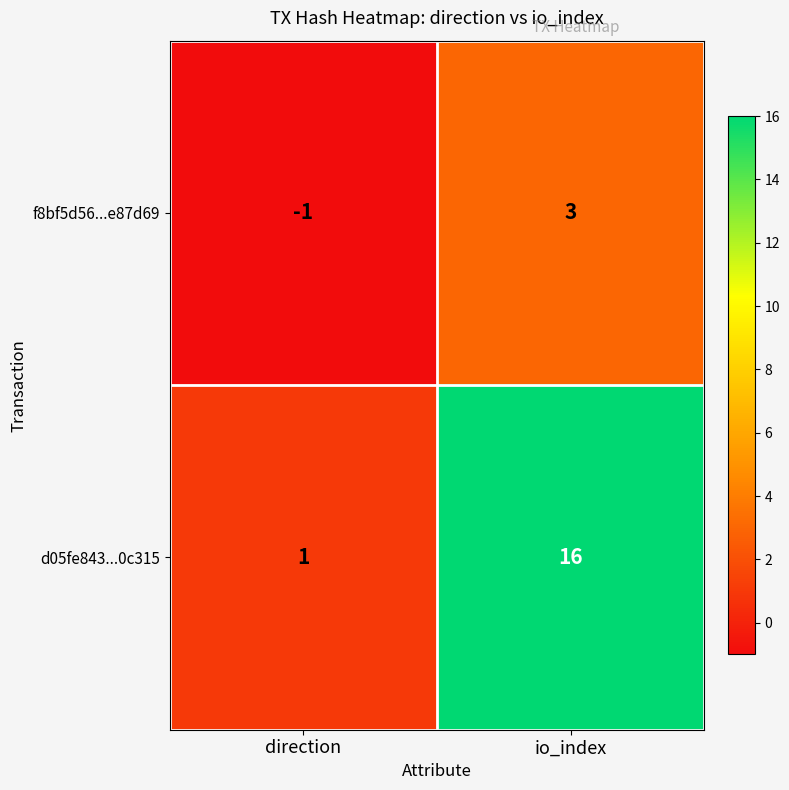

What is the spread (max minus min) of values at io_index?

13